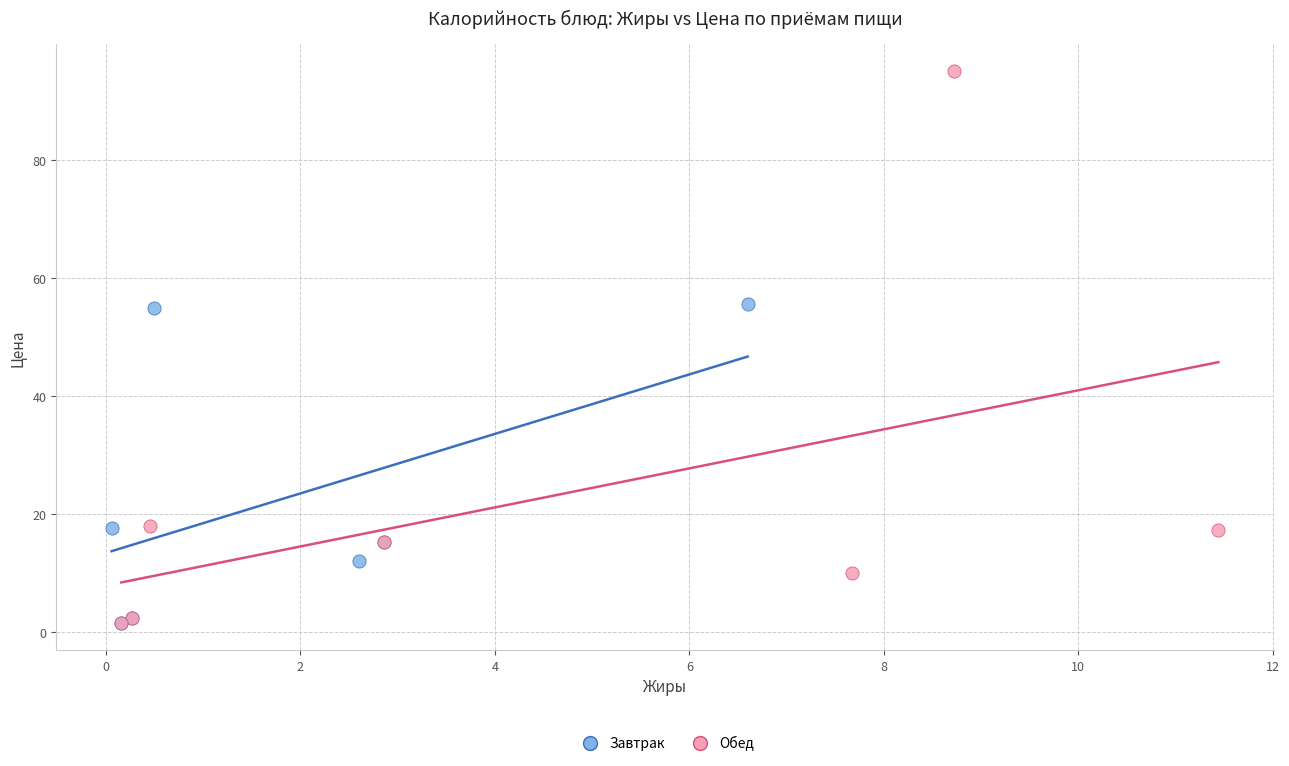

What are all the series names shown in the legend?

Завтрак, Обед